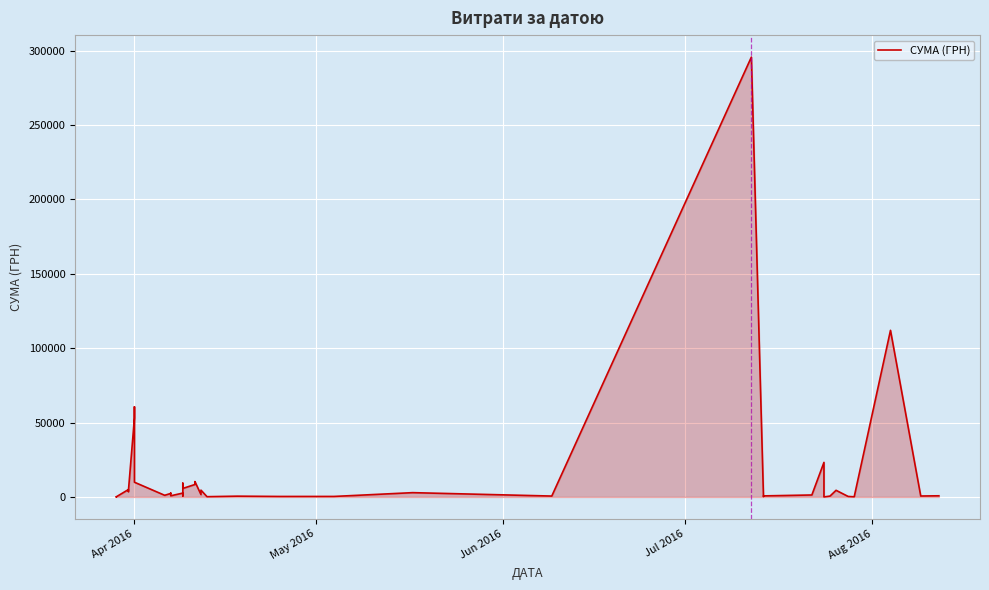

What is the value of the 37th point from the left?

97.8